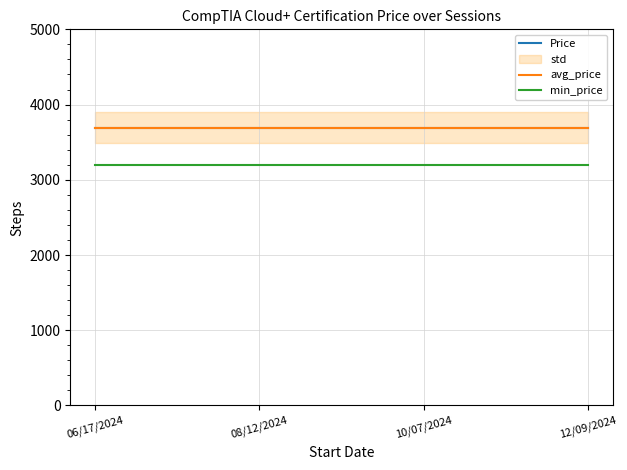

Which series has the widest spread of values?

Price